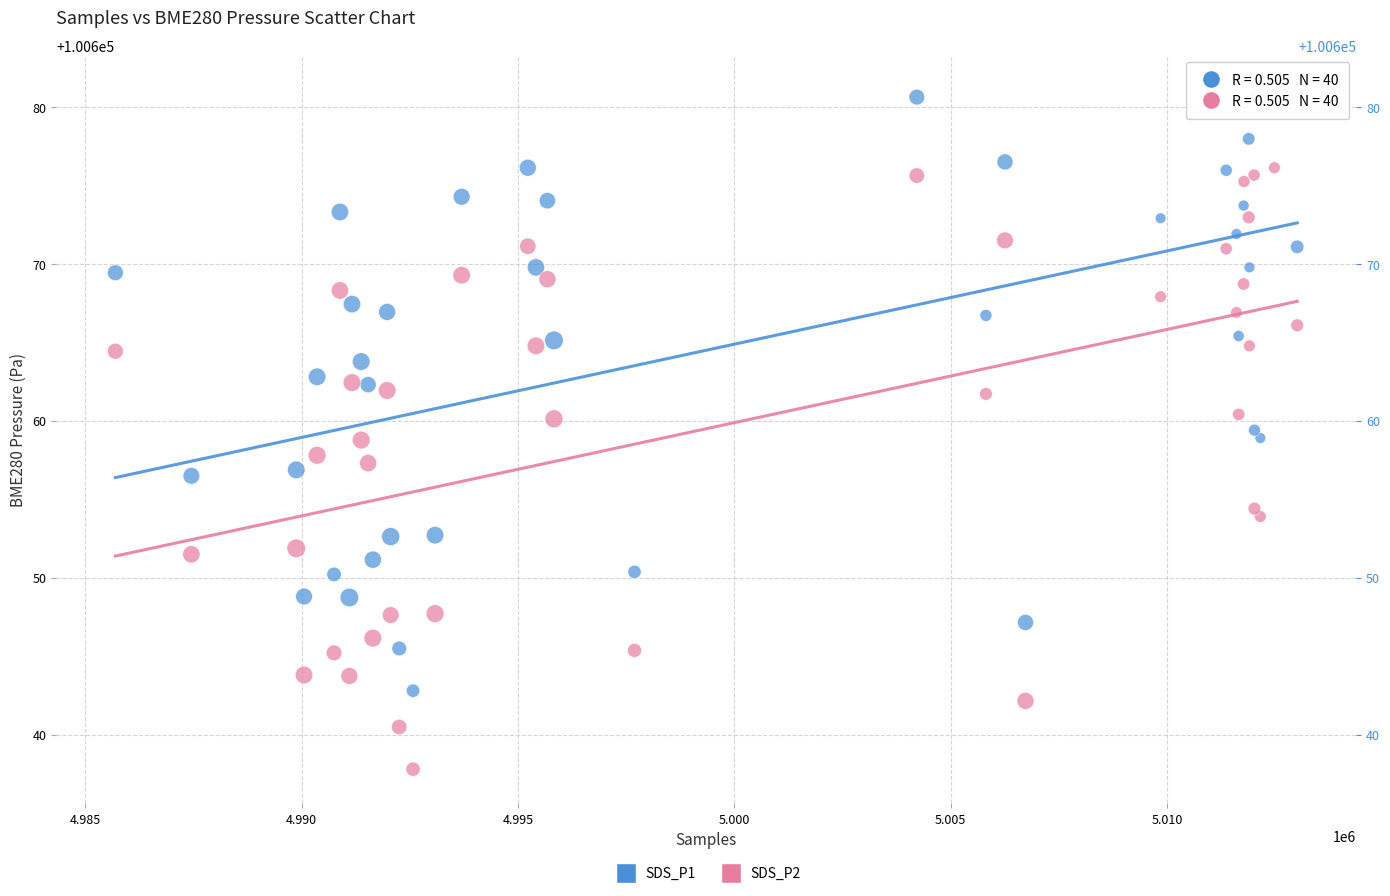

What is the X range (max minus min) for the scatter plot?

27318.0